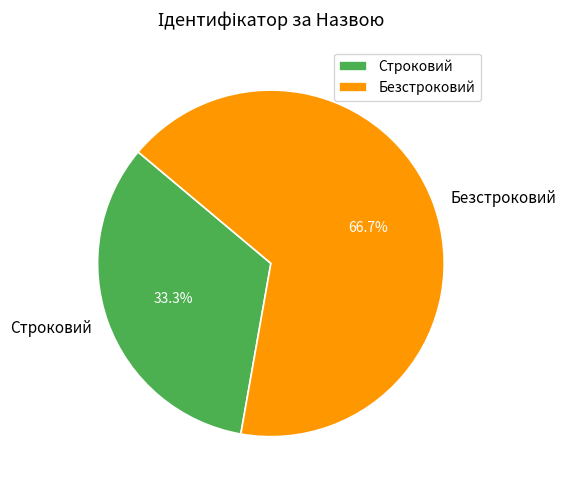

To the nearest percent, what is the combined percentage of Безстроковий and Строковий?

100%